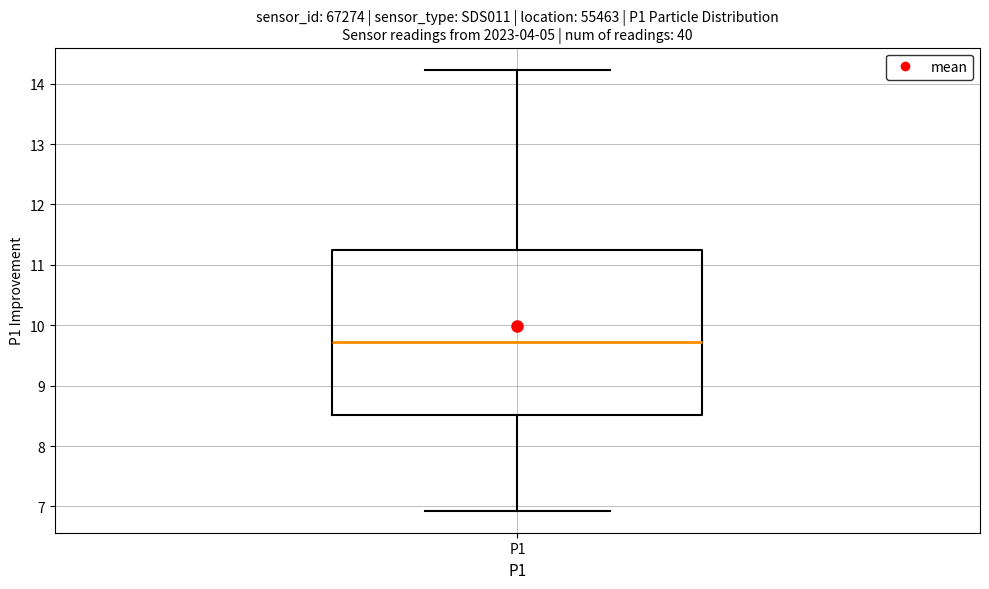

Where does the upper whisker of the box for P1 end on the y-axis? The values are not printed on the chart, so give them approximately, as read against the axis.

14.2